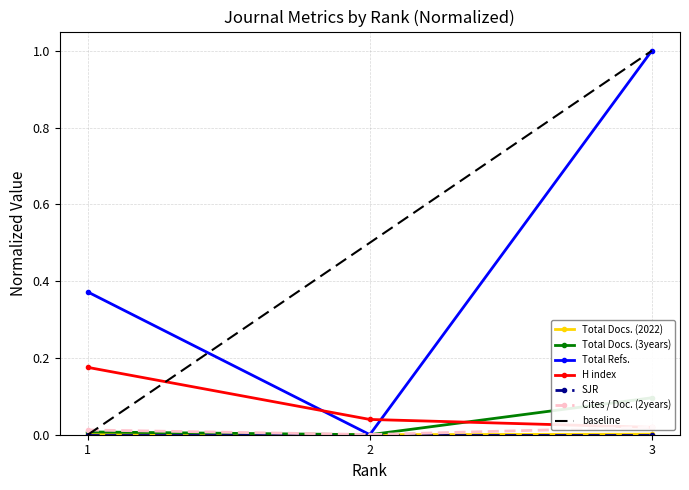

Is the value of H index at 1 greater than the value of Cites / Doc. (2years) at 3?

Yes